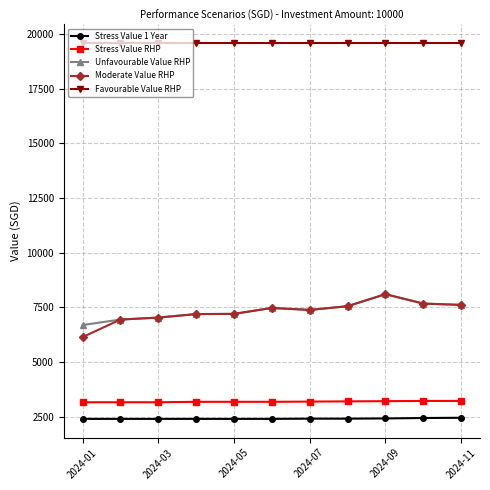

Which series has the largest total across all categories?

Favourable Value RHP